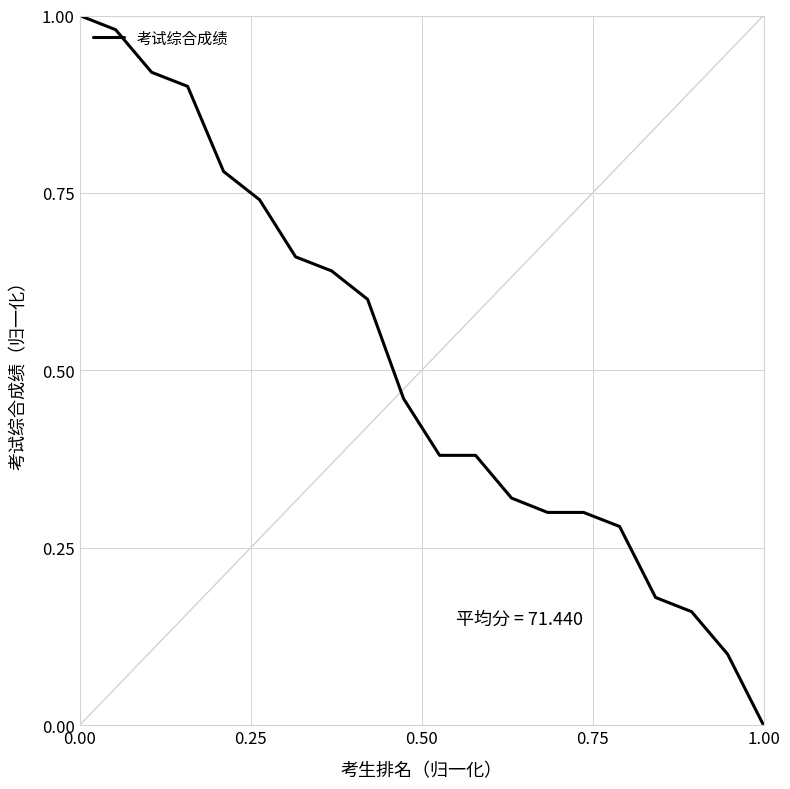

Does the chart have visible grid lines?

Yes